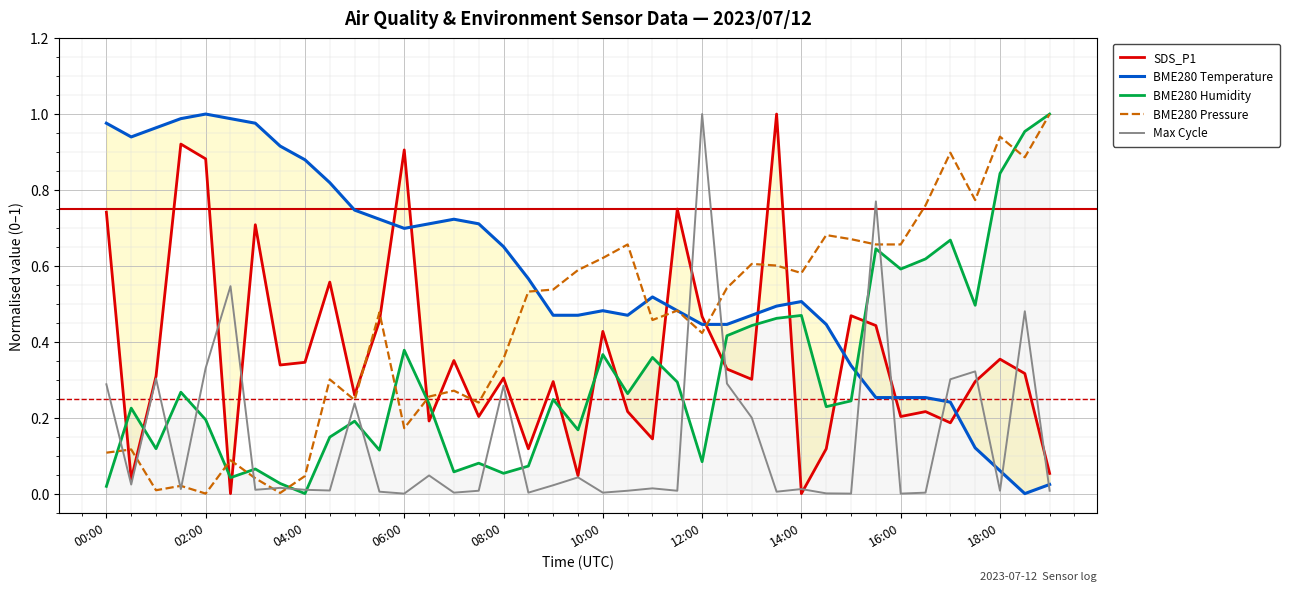

True or false: BME280 Temperature has more than 1 interior local peaks.

True